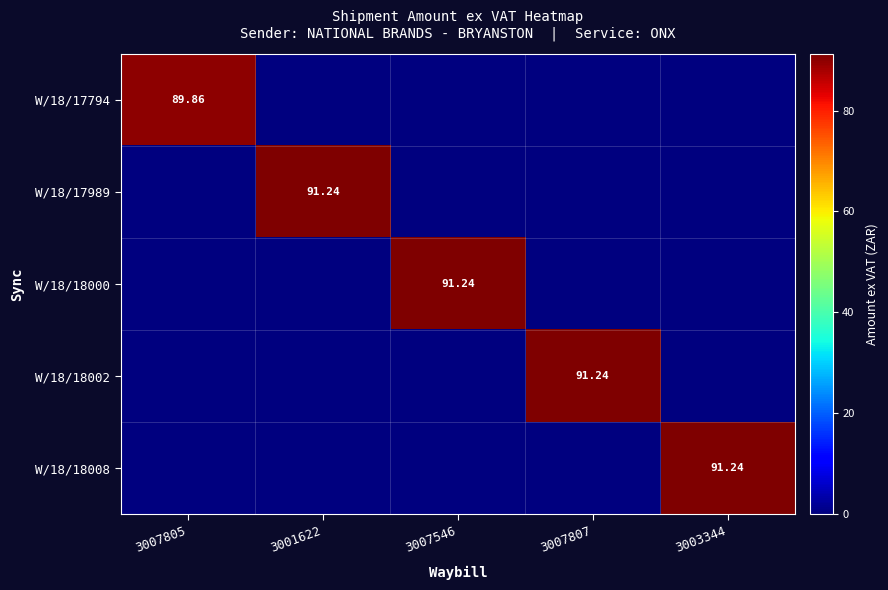

True or false: W/18/18002 has a value of 35.0 at 3007546.

False